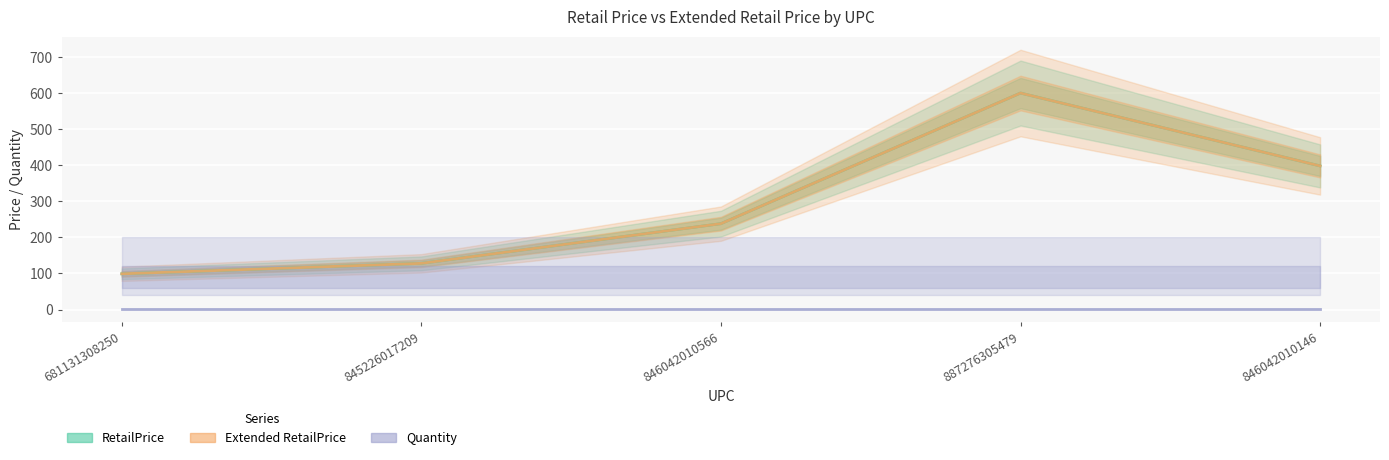

At how many categories does at least one series exceed 25?

5